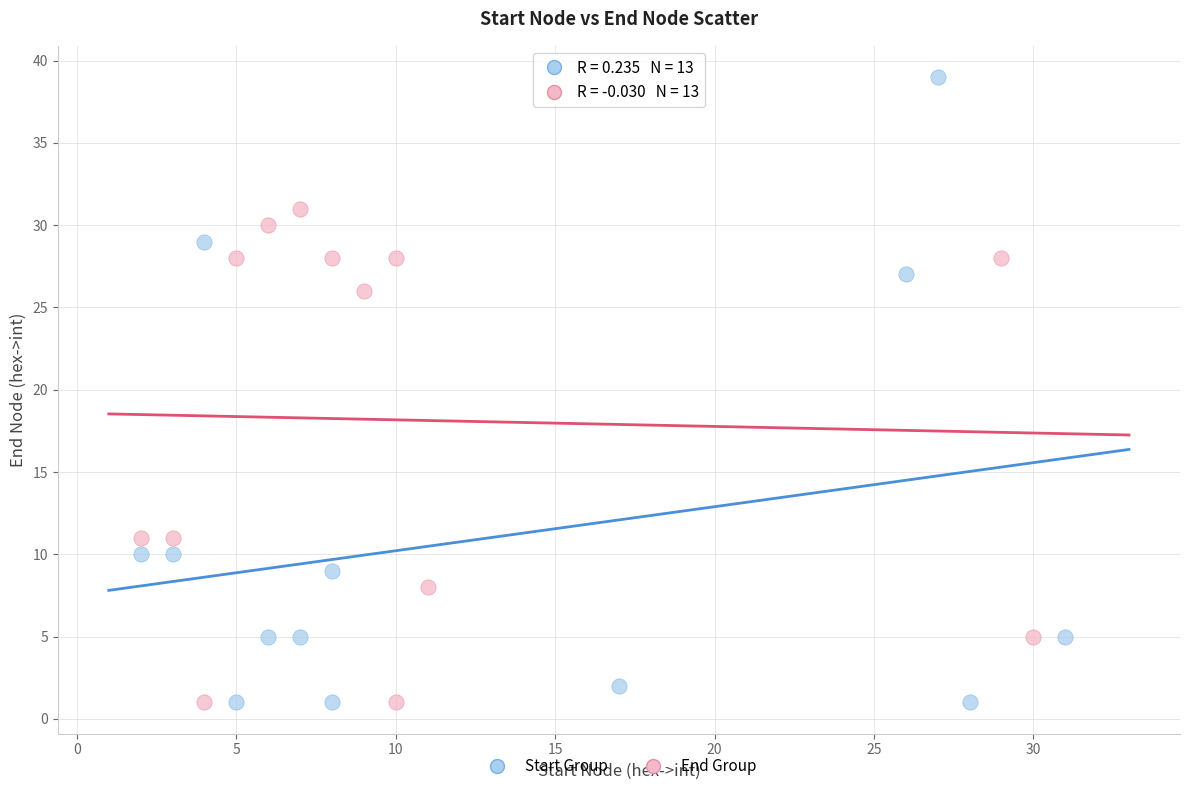

Which series contains the highest Y value?

Start Group